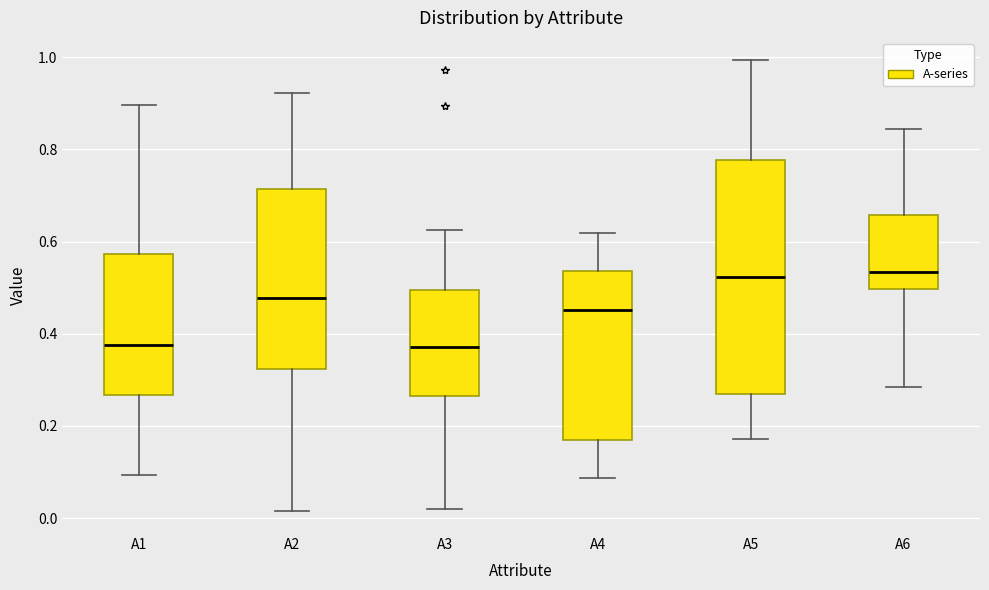

Reading left to right, transcribe this box plot: for each box, give where its median line is, the range the box spans, and where its two whiskers end, as read against the y-axis. The values are not printed on the chart, so give them approximately, as read against the axis.

A1: median 0.38, box 0.26 to 0.58, whiskers 0.10 to 0.90
A2: median 0.48, box 0.32 to 0.72, whiskers 0.02 to 0.92
A3: median 0.38, box 0.26 to 0.50, whiskers 0.02 to 0.62
A4: median 0.46, box 0.16 to 0.54, whiskers 0.08 to 0.62
A5: median 0.52, box 0.26 to 0.78, whiskers 0.18 to 1.00
A6: median 0.54, box 0.50 to 0.66, whiskers 0.28 to 0.84